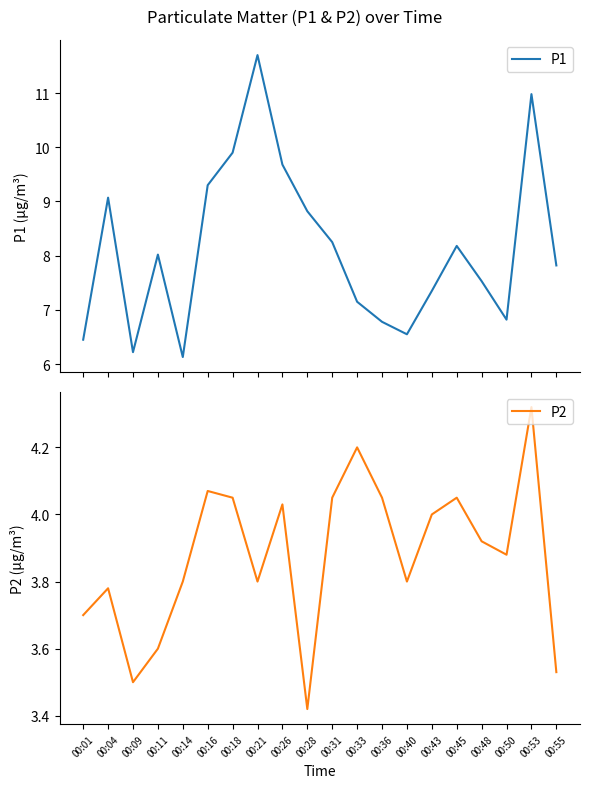

What is the difference between the second highest and minimum values in the P2 series?

0.8